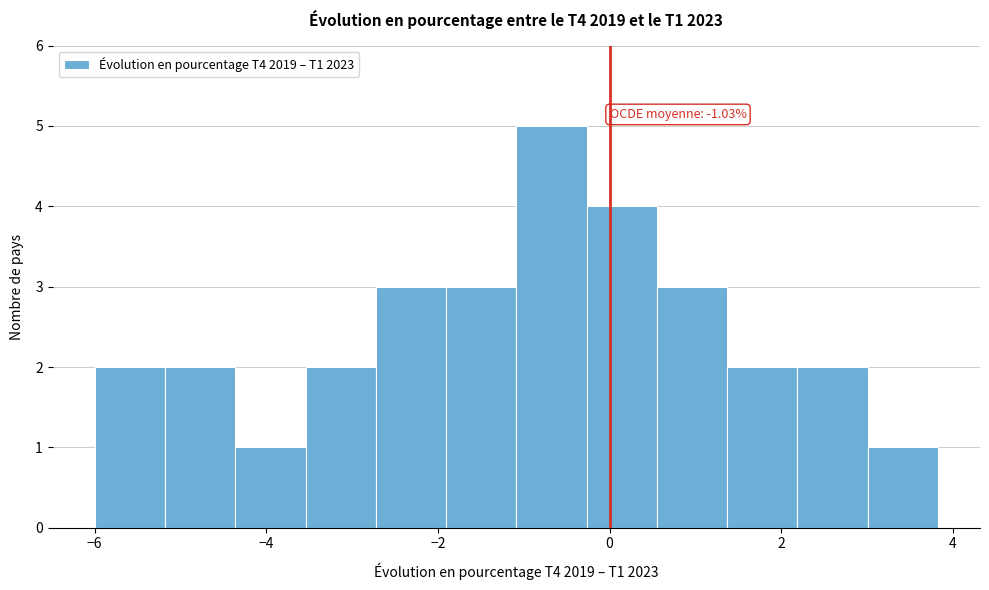

Over which range of the x-axis is the bar tallest?

-1.0 to -0.2